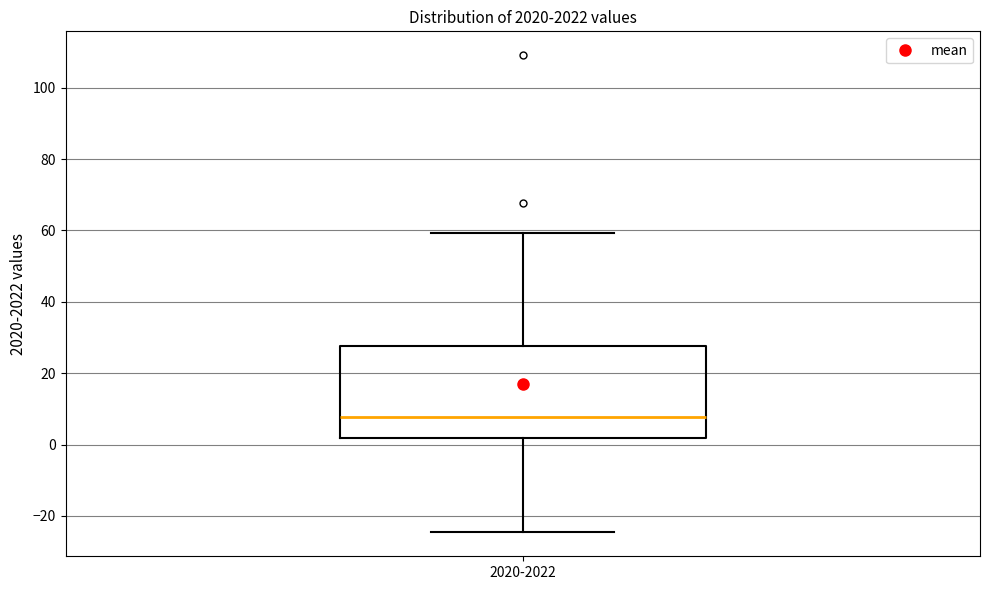

Transcribe this box plot: give where the median line is, the range the box spans, and where the two whiskers end, as read against the y-axis. The values are not printed on the chart, so give them approximately, as read against the axis.

median 8, box 2 to 28, whiskers -24 to 60